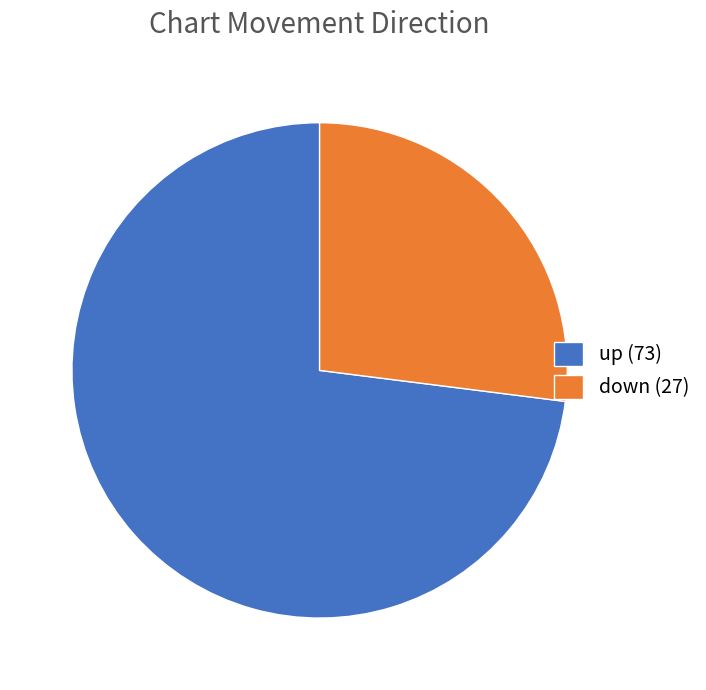

Combined, do up (73) and down (27) account for over 50%?

Yes